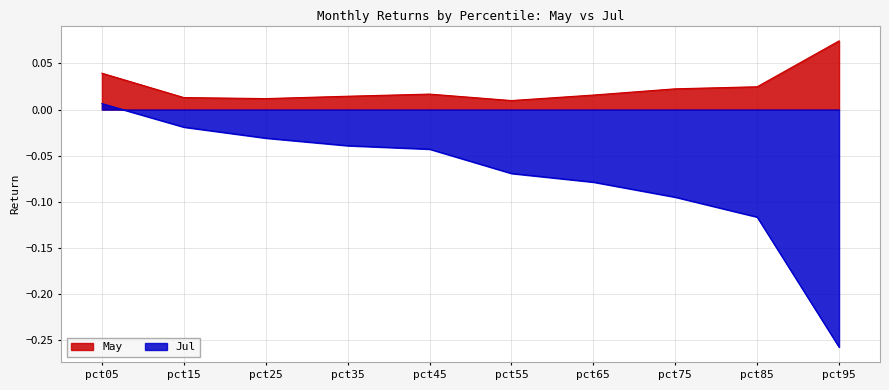

True or false: pct75 and pct95 cross at least once.

True